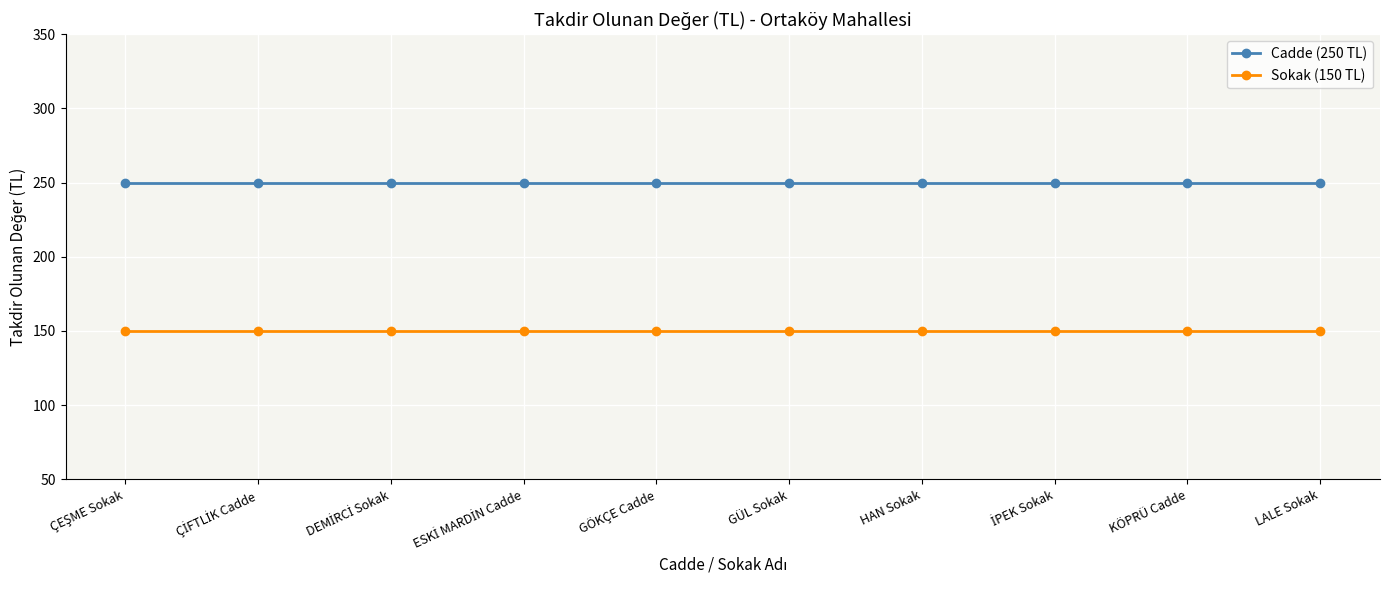

What is the average value of the Sokak (150 TL) series?

150